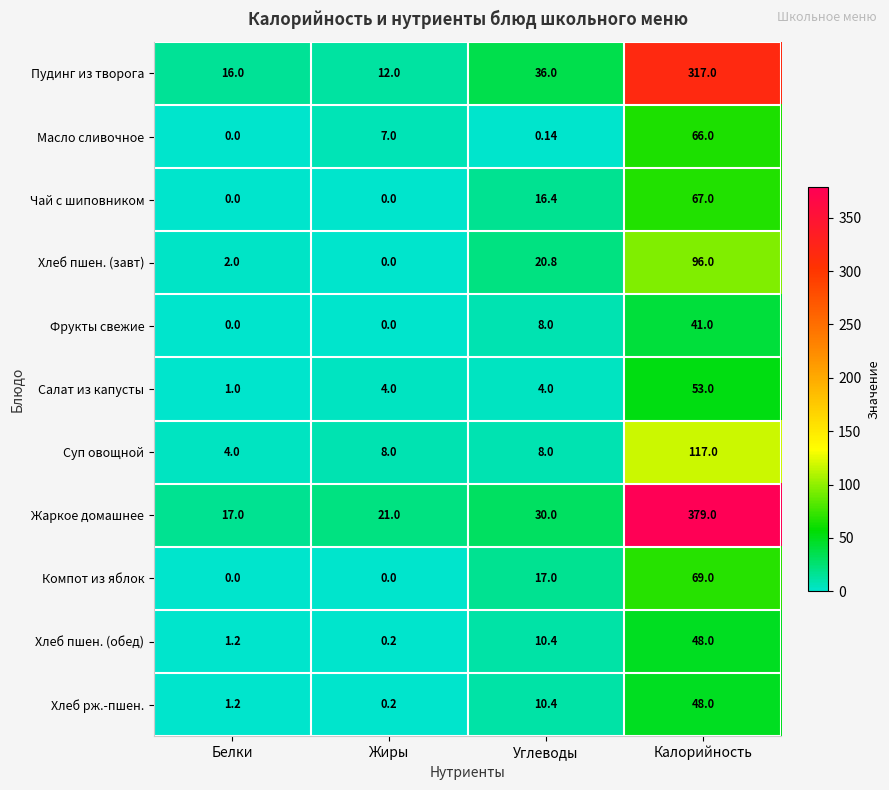

Is the value of Фрукты свежие at Калорийность greater than the value of Хлеб рж.-пшен. at Жиры?

Yes